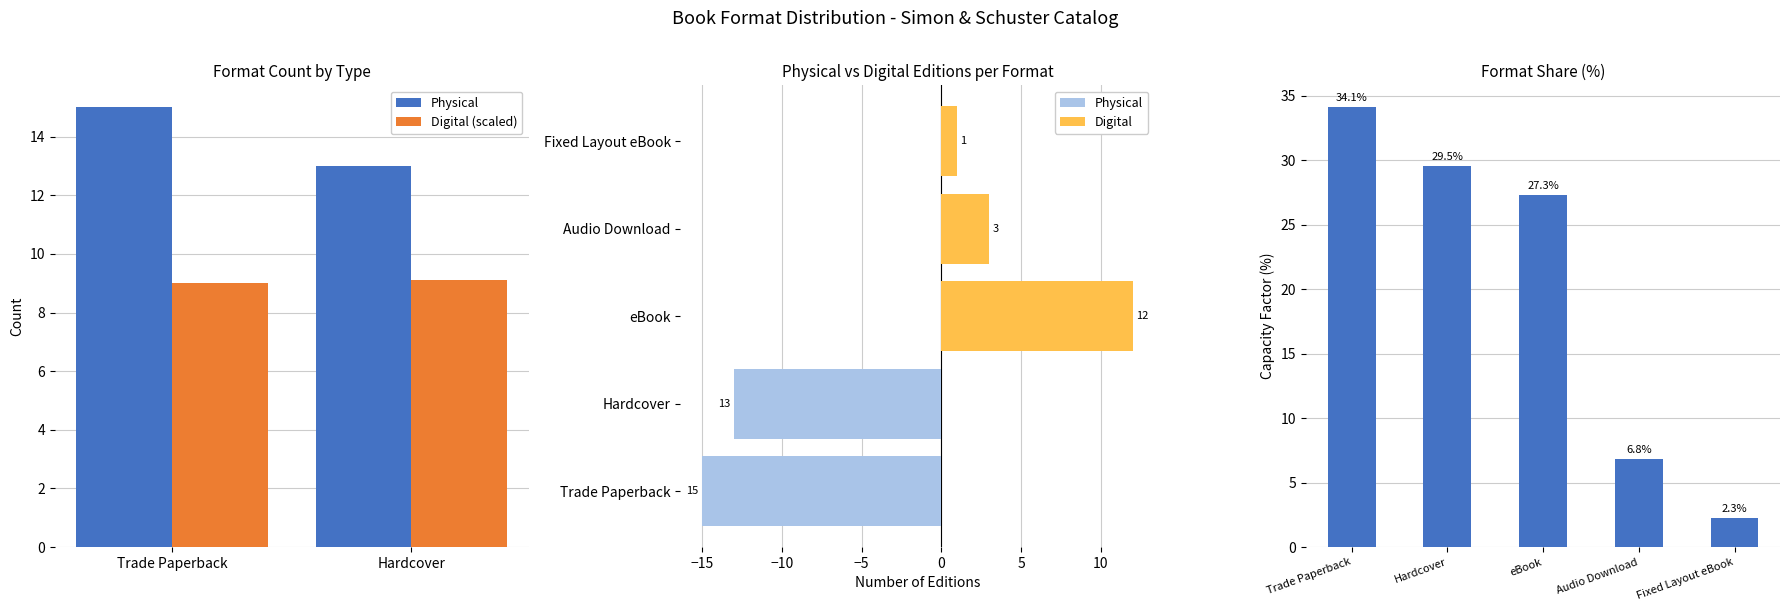

True or false: the data shows 2.3 at Fixed Layout eBook.

True